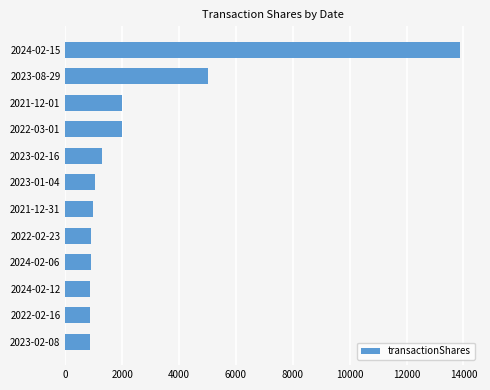

The value at 2021-12-31 is 1530. True or false?

False